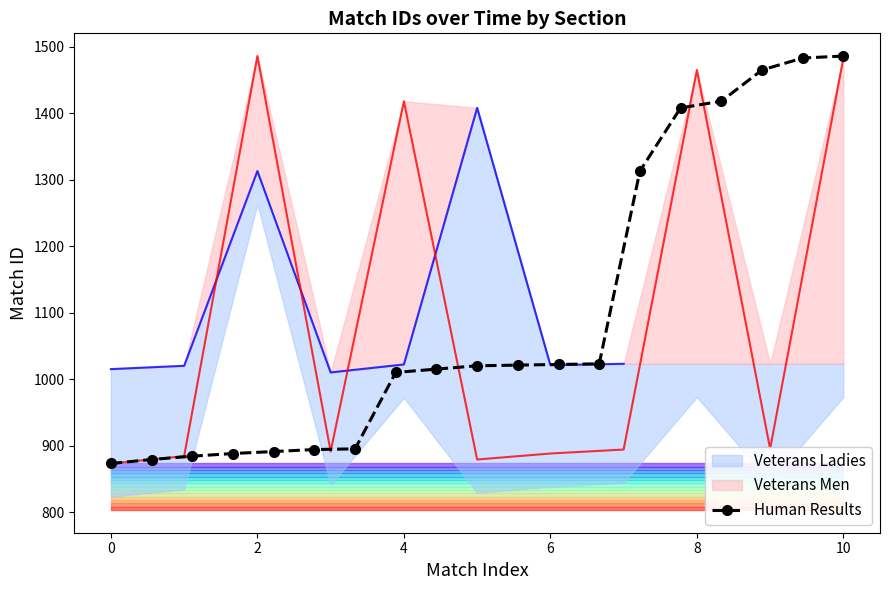

What is the maximum value for Human Results?

1486